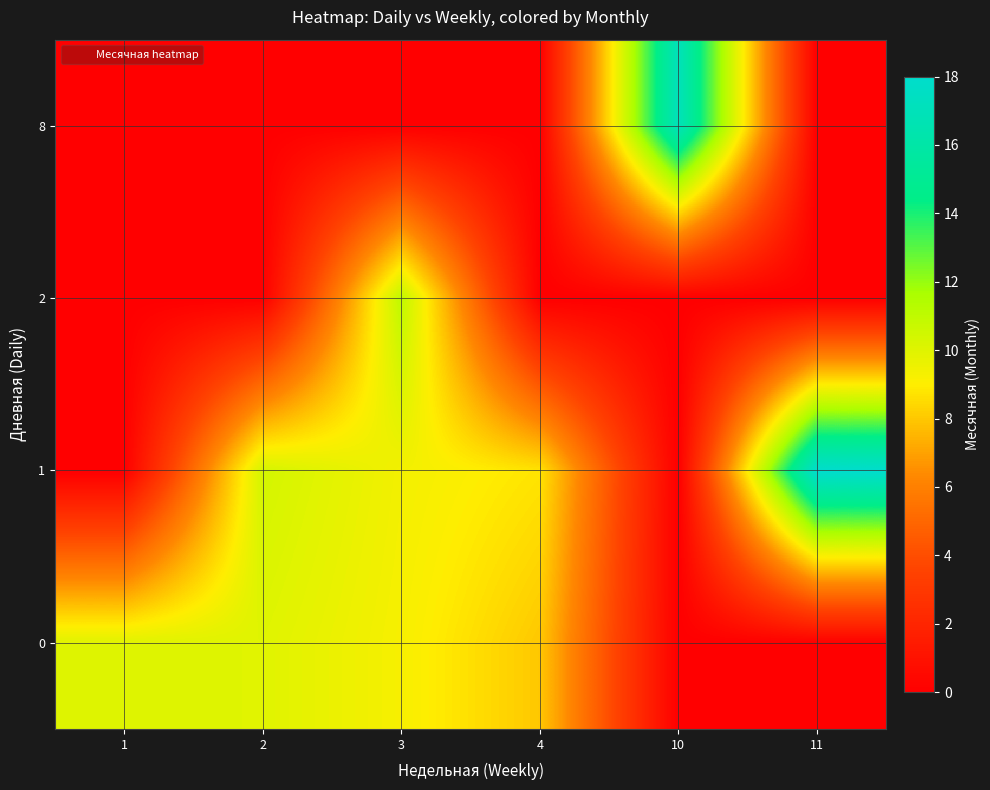

Which has a higher value, 3 or 4?

3